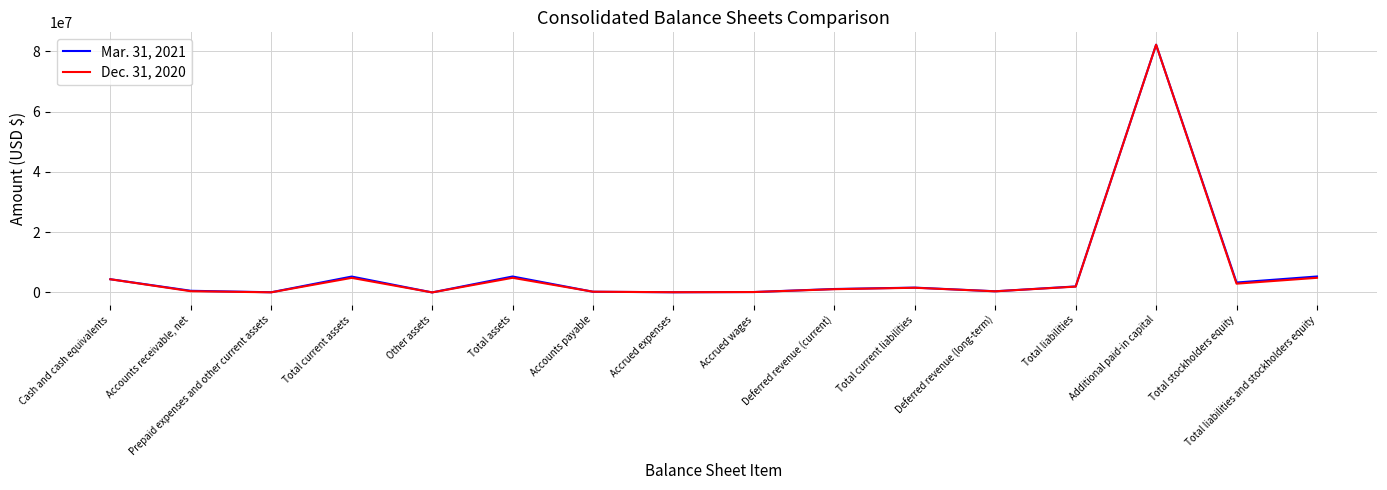

Which series ends up on top after the final intersection of Mar. 31, 2021 and Dec. 31, 2020?

Mar. 31, 2021